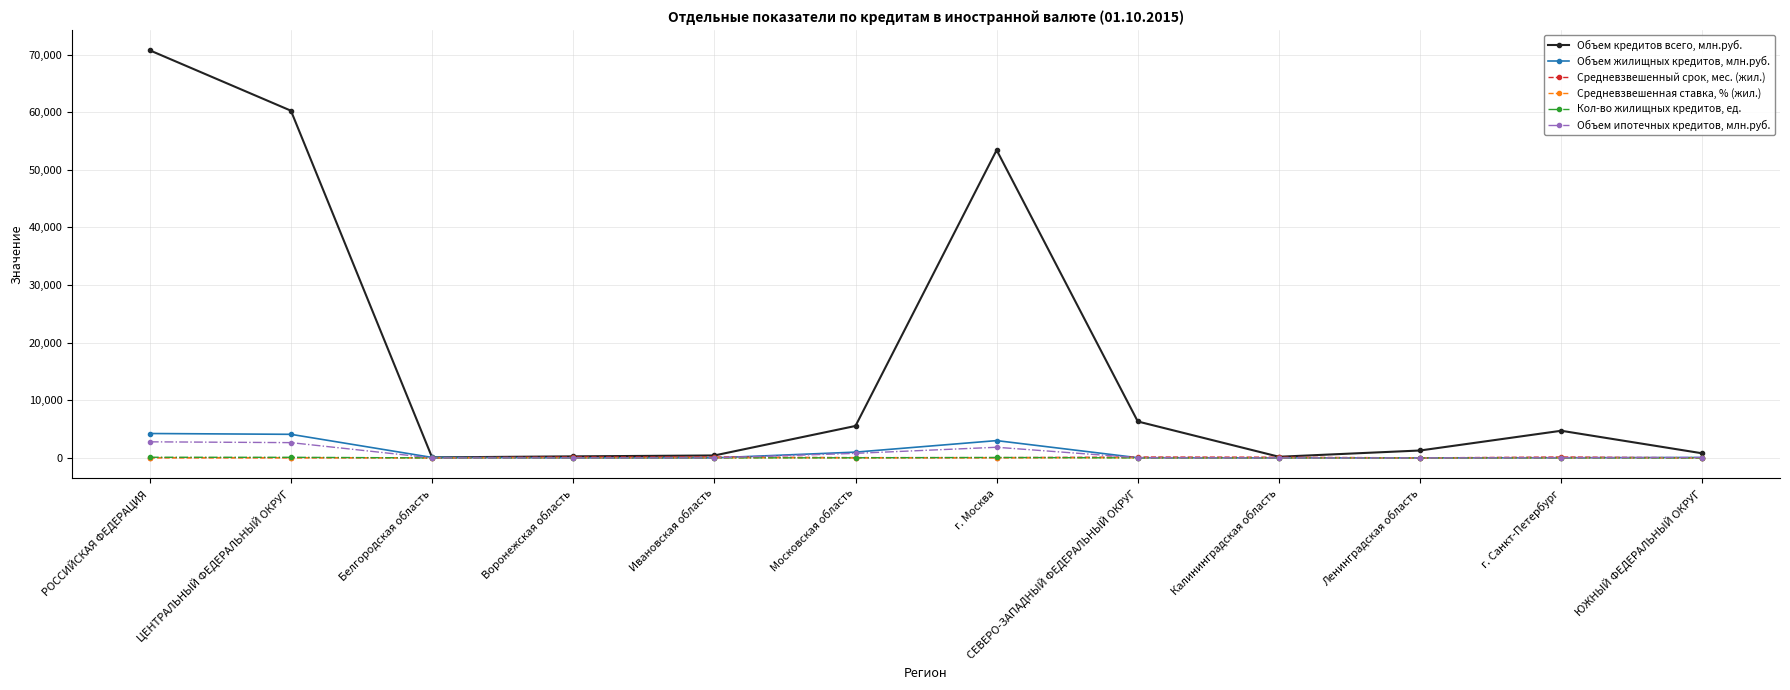

What are all the series names shown in the legend?

Объем кредитов всего, млн.руб., Объем жилищных кредитов, млн.руб., Средневзвешенный срок, мес. (жил.), Средневзвешенная ставка, % (жил.), Кол-во жилищных кредитов, ед., Объем ипотечных кредитов, млн.руб.